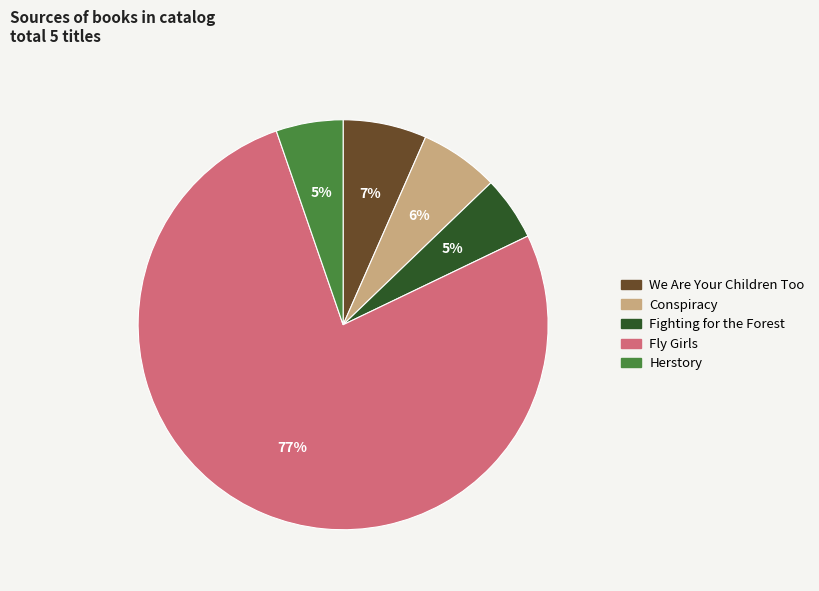

Between Conspiracy and Fighting for the Forest, which is larger?

Conspiracy